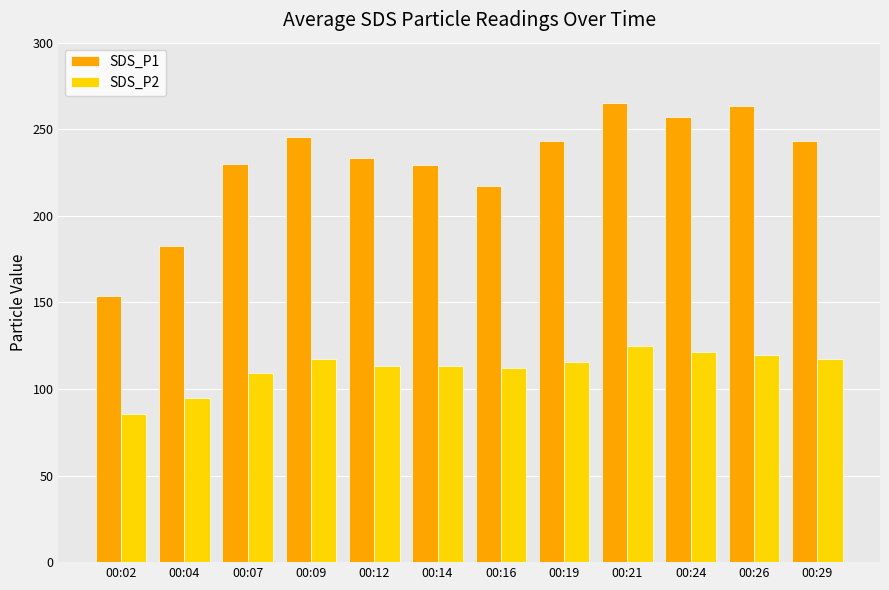

At which label is SDS_P1 closest to 209?

00:16